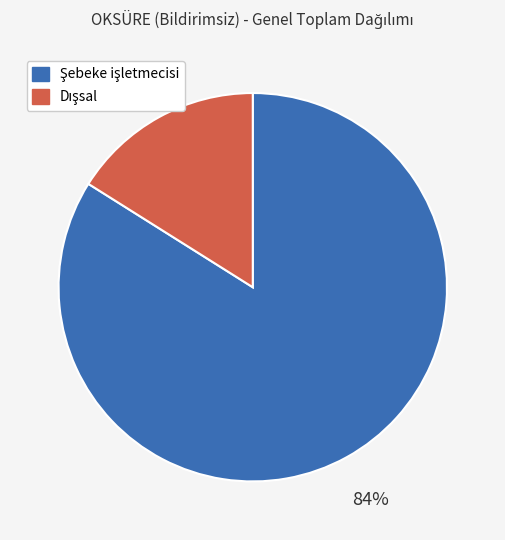

To the nearest percent, what is the average slice percentage?

50%